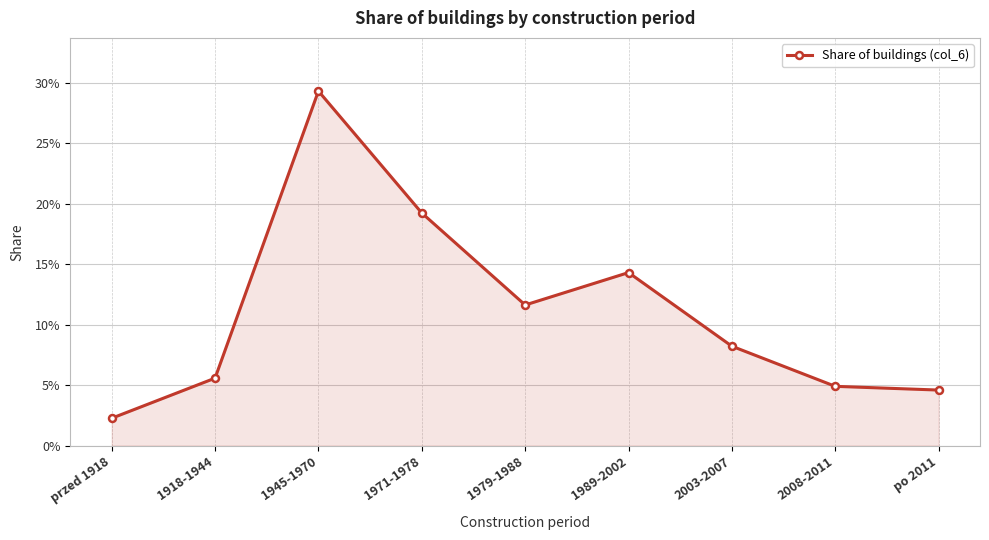

What is the sum of all values?

1.0